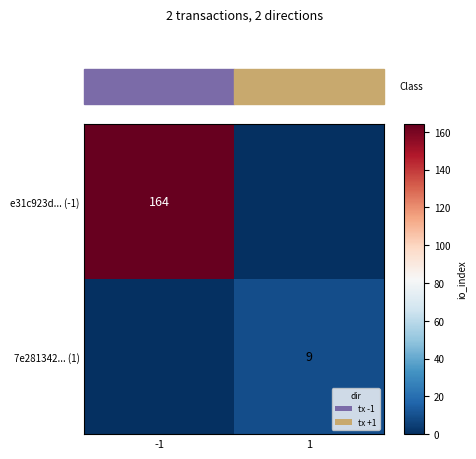

The value of e31c923d... (-1) at -1 is 68. True or false?

False